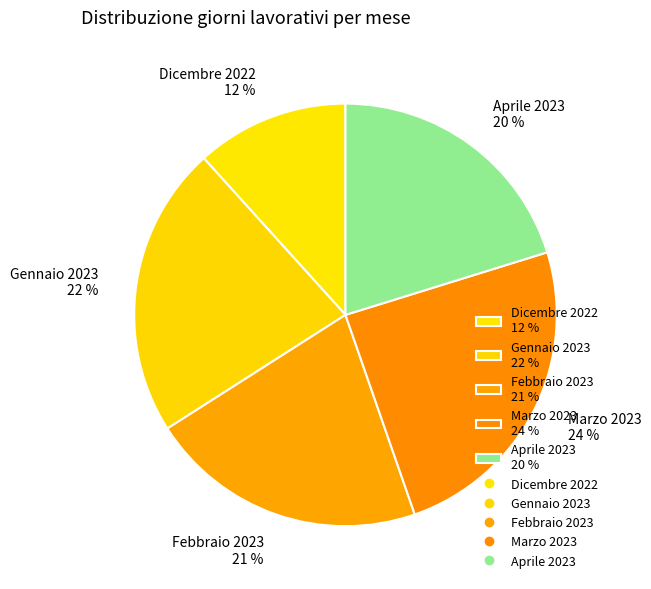

What is the ratio of the value at Febbraio 2023 to the value at Aprile 2023?

1.1